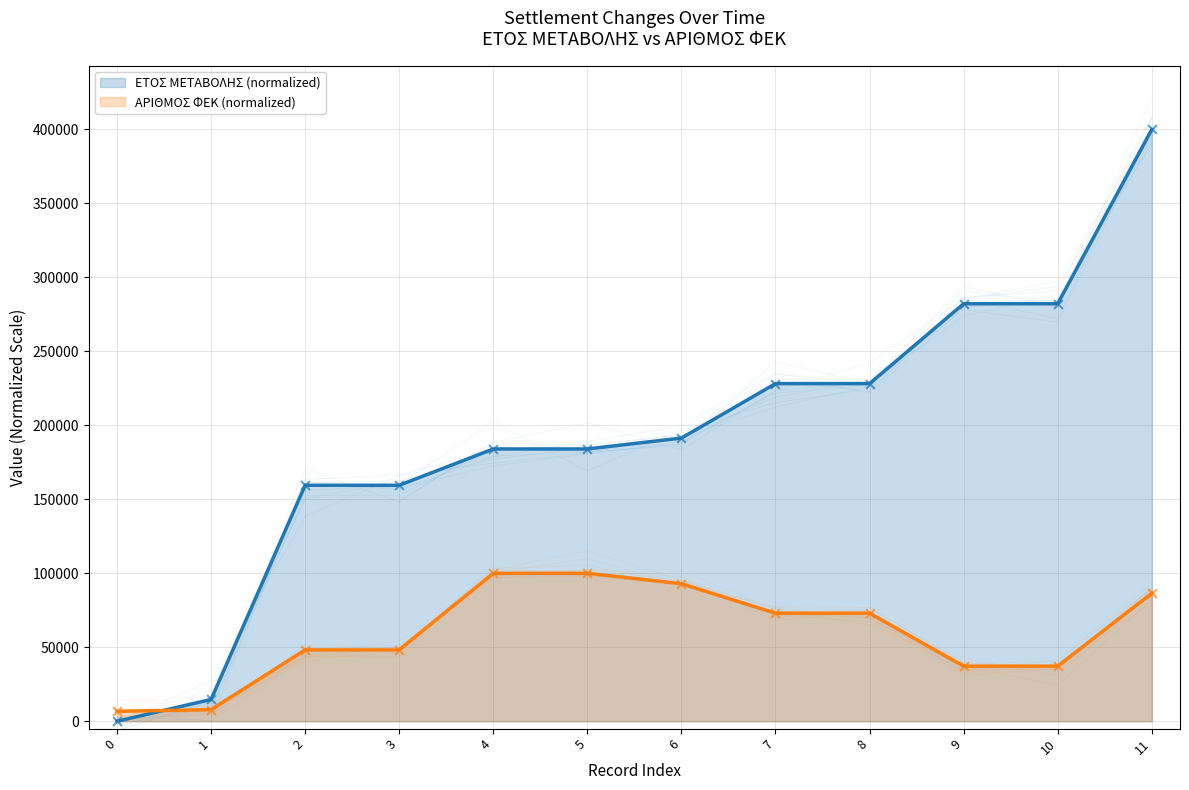

What are all the series names shown in the legend?

ΕΤΟΣ ΜΕΤΑΒΟΛΗΣ, ΑΡΙΘΜΟΣ ΦΕΚ